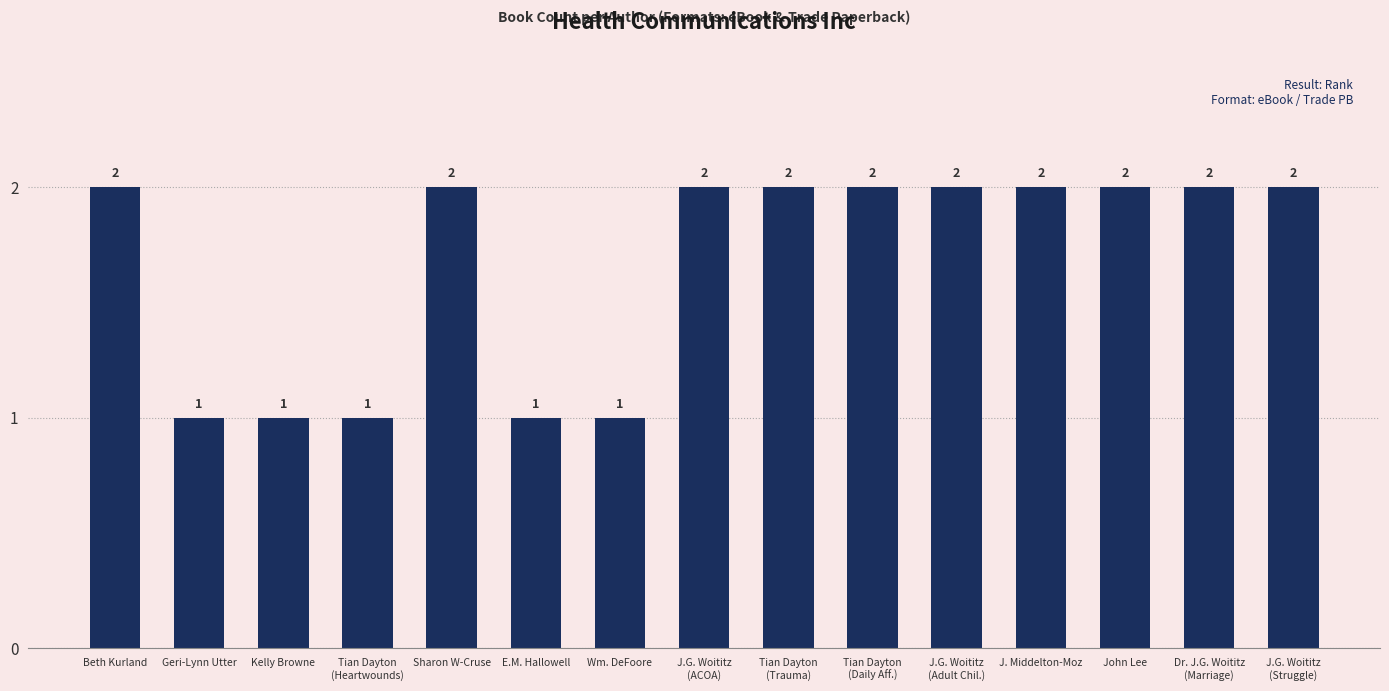

The value at Wm. DeFoore is 1. True or false?

True